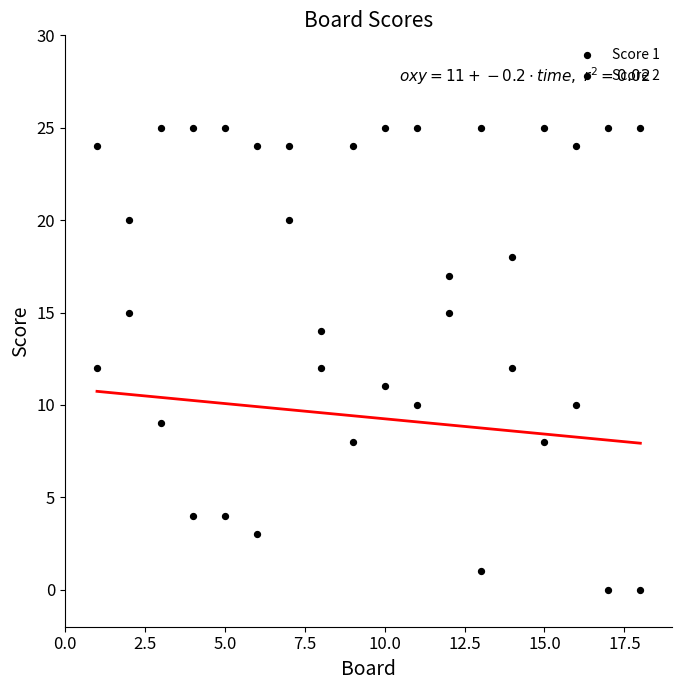

How many data points are displayed?

36